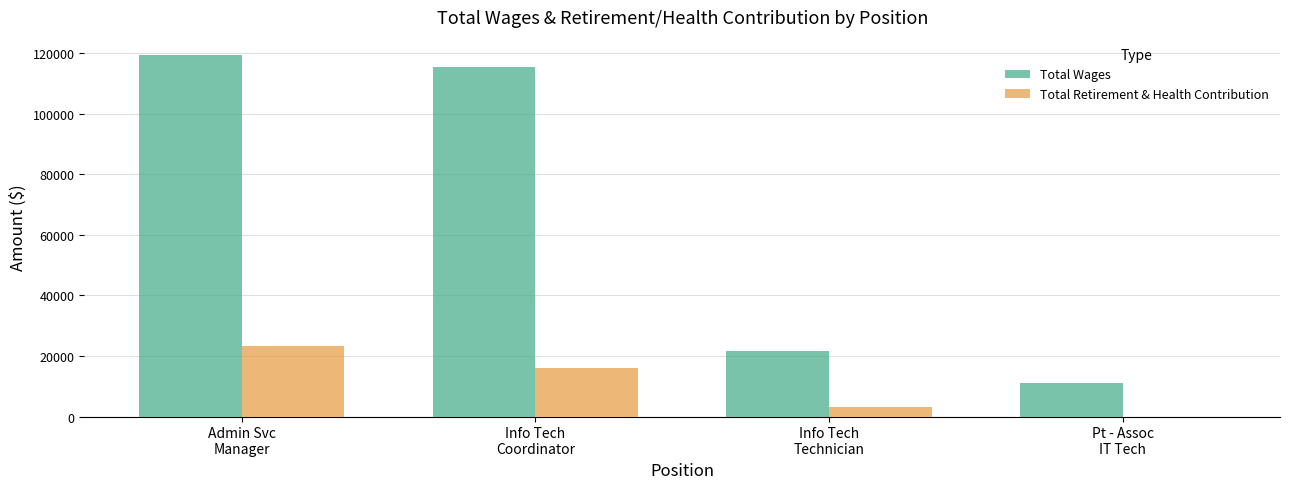

What is the maximum value shown in the chart?

119385